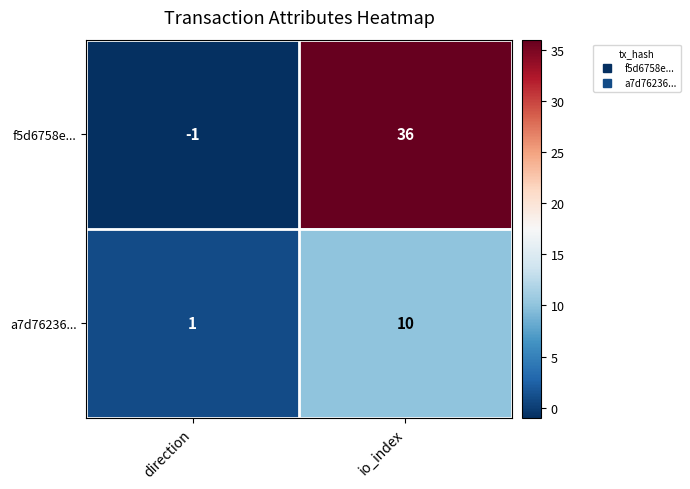

Is it true that a7d76236... equals 10 at io_index?

True